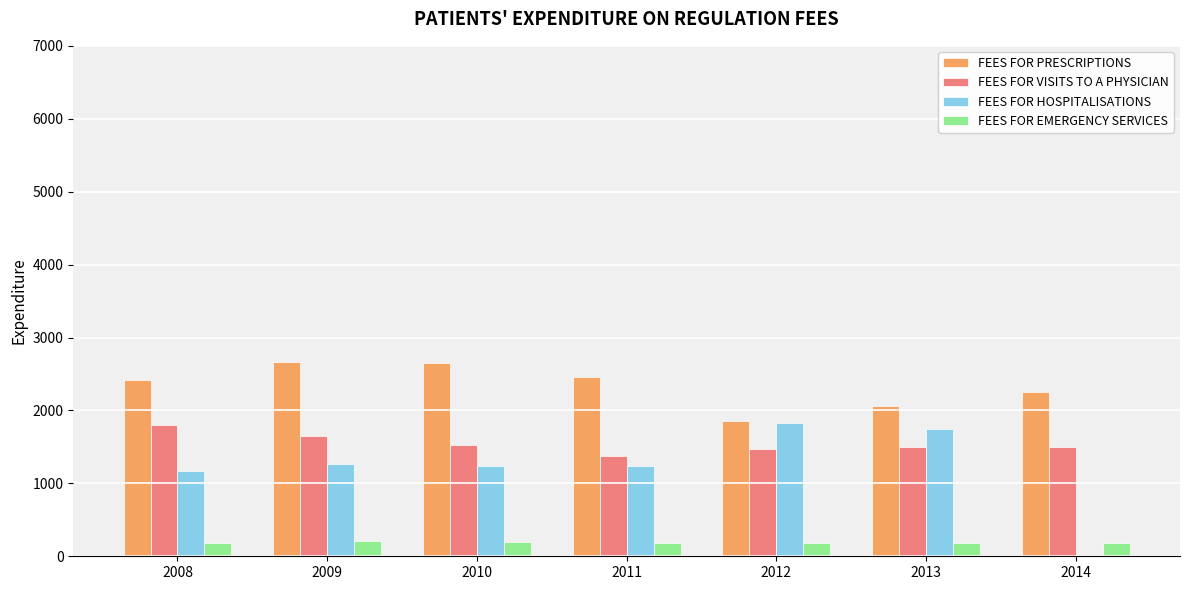

How many groups of bars are there?

7